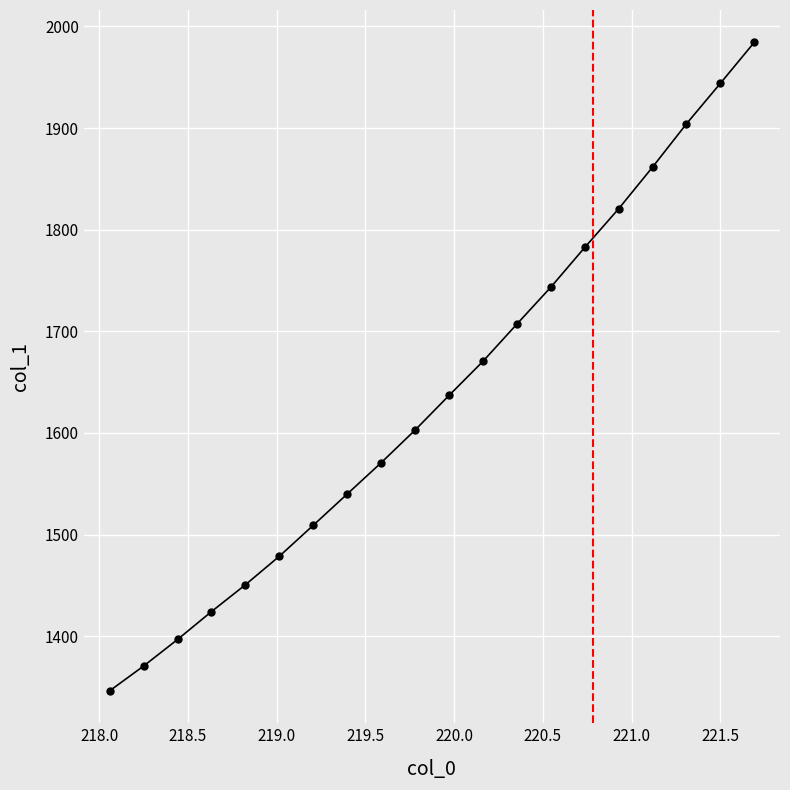

Reading left to right, transcribe all the data shown in this chart.

1346.2	1370.6	1396.7	1424.2	1450.6	1478.7	1509.1	1539.9	1570.7	1602.8	1636.9	1670.4	1707.1	1743.4	1782.5	1820.5	1861.5	1904.1	1943.9	1984.2